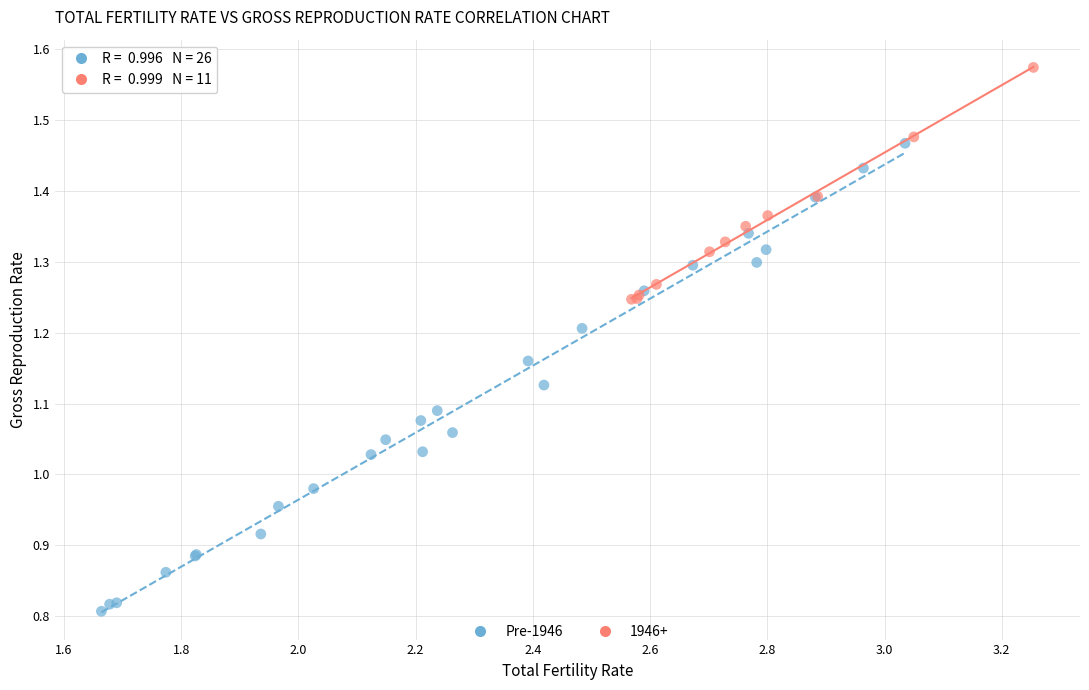

Which series contains the lowest Y value?

Pre-1946